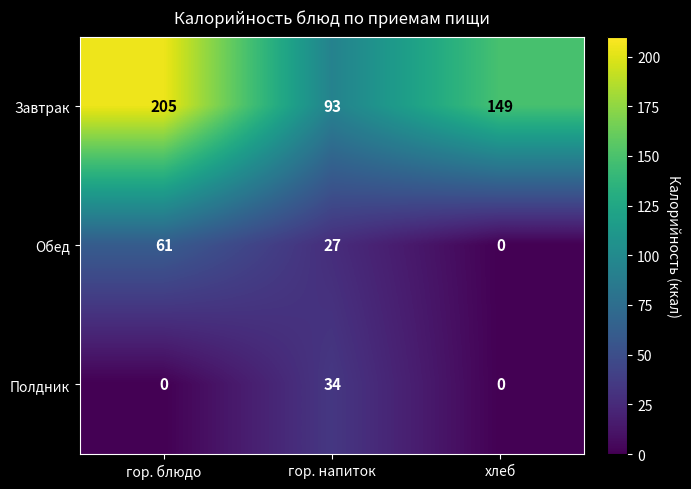

Rank the categories by Завтрак value from highest to lowest.

гор. блюдо, хлеб, гор. напиток